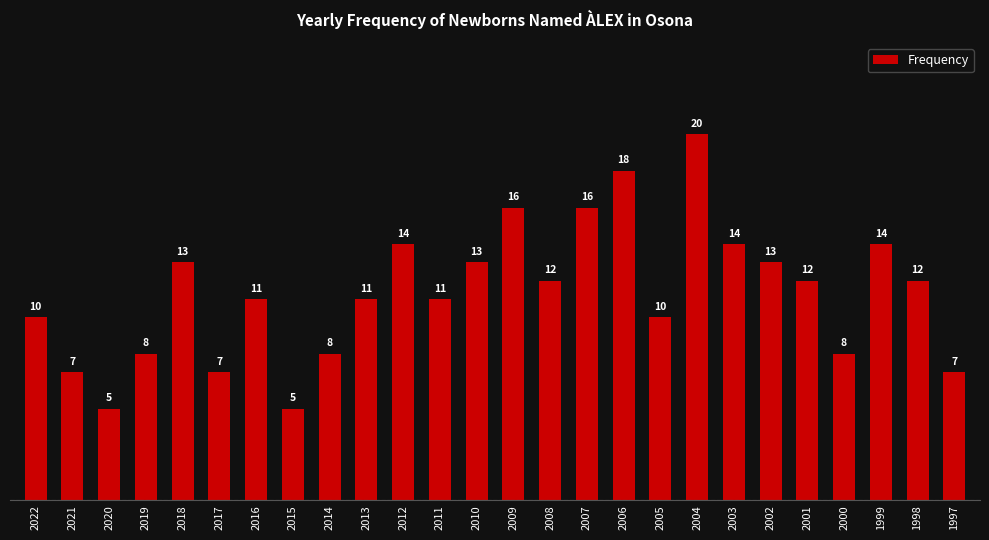

True or false: the data shows 11 at 2013.

True